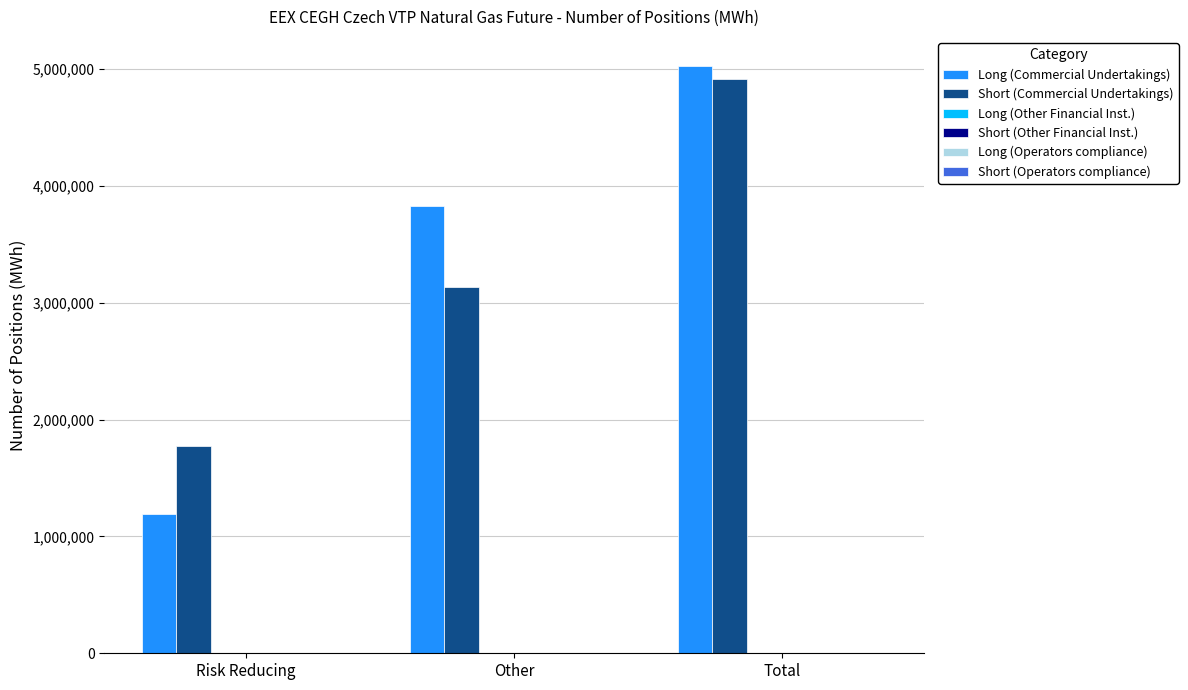

Reading right to left, what are all the values shown in this chart?

Long (Commercial Undertakings): 5022488	3828343	1194145
Short (Commercial Undertakings): 4911538	3137314	1774224